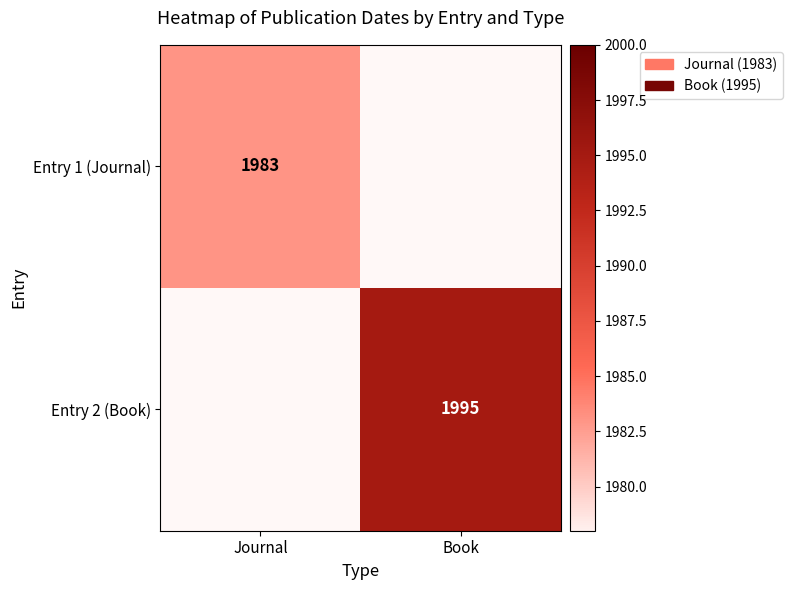

True or false: Entry 1 (Journal) has a value of 1263 at Journal.

False